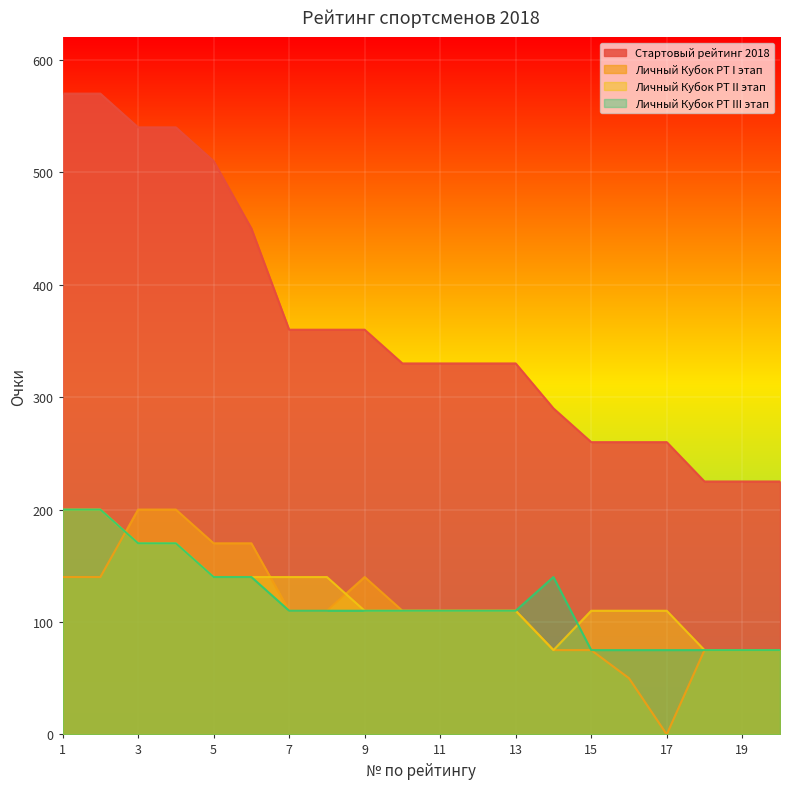

List the series in order of their peak value, lowest first.

Личный Кубок РТ I этап, Личный Кубок РТ II этап, Личный Кубок РТ III этап, Стартовый рейтинг 2018